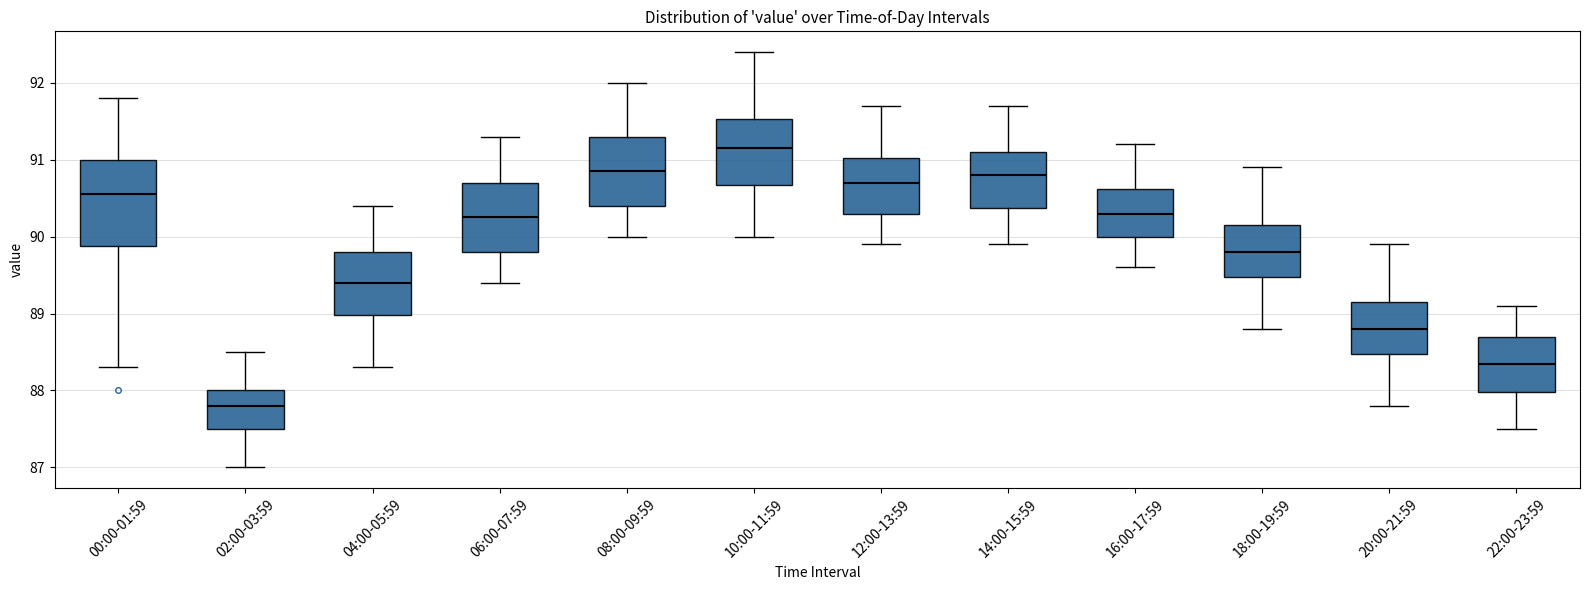

Which box has the highest median line?

10:00-11:59